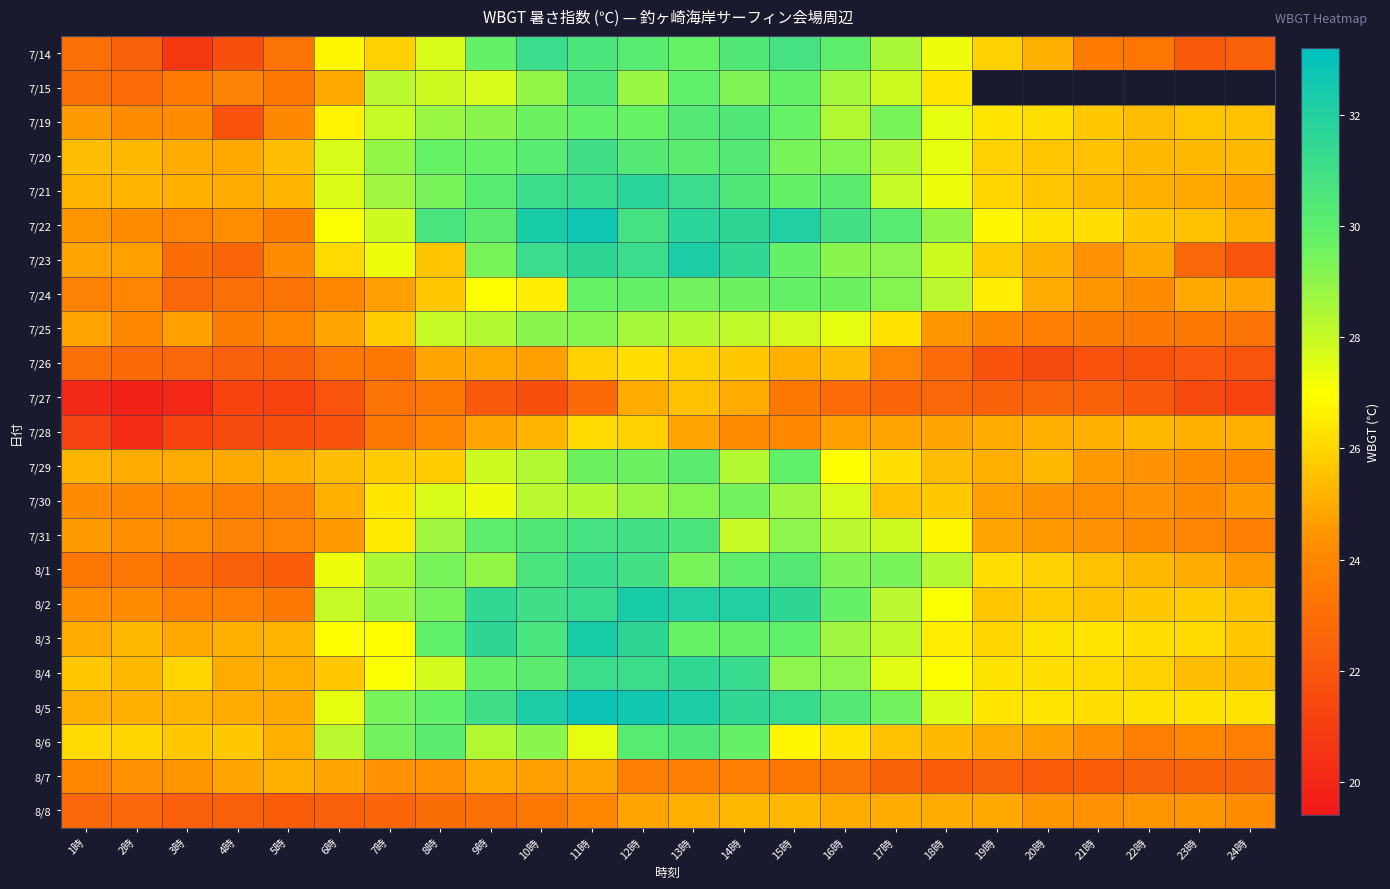

The value of 8/8 at 4時 is 30.4. True or false?

False